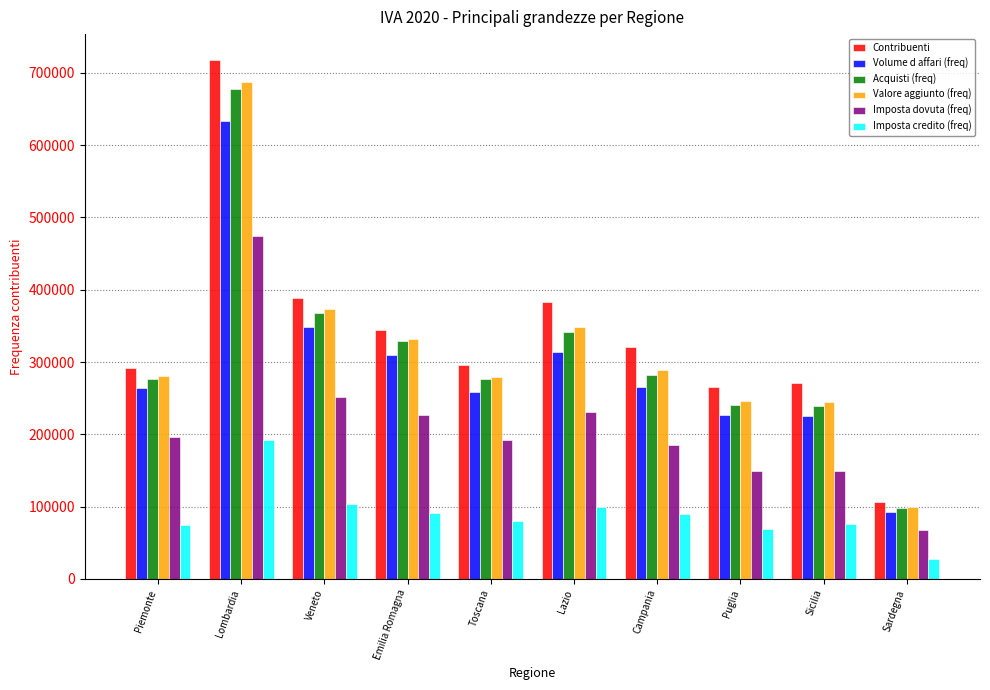

At which category is the sum across all series the highest?

Lombardia